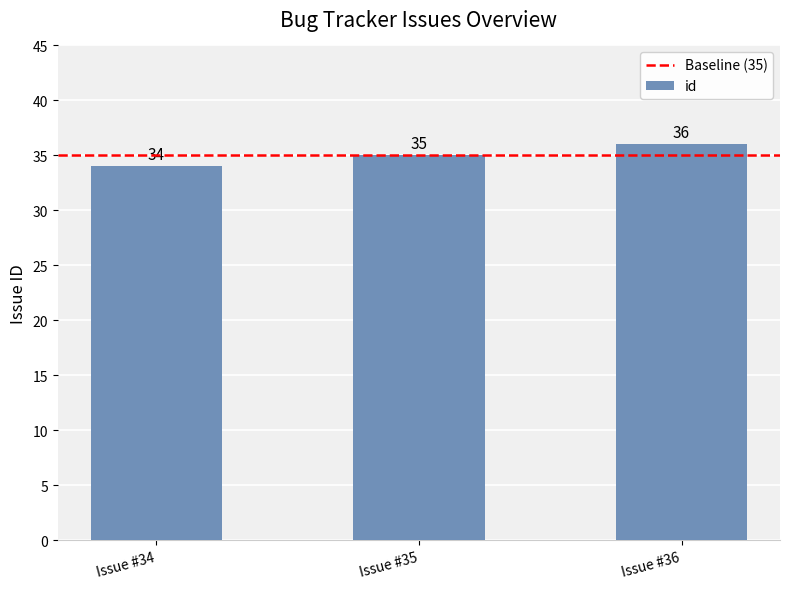

What is the sum of all values?

105